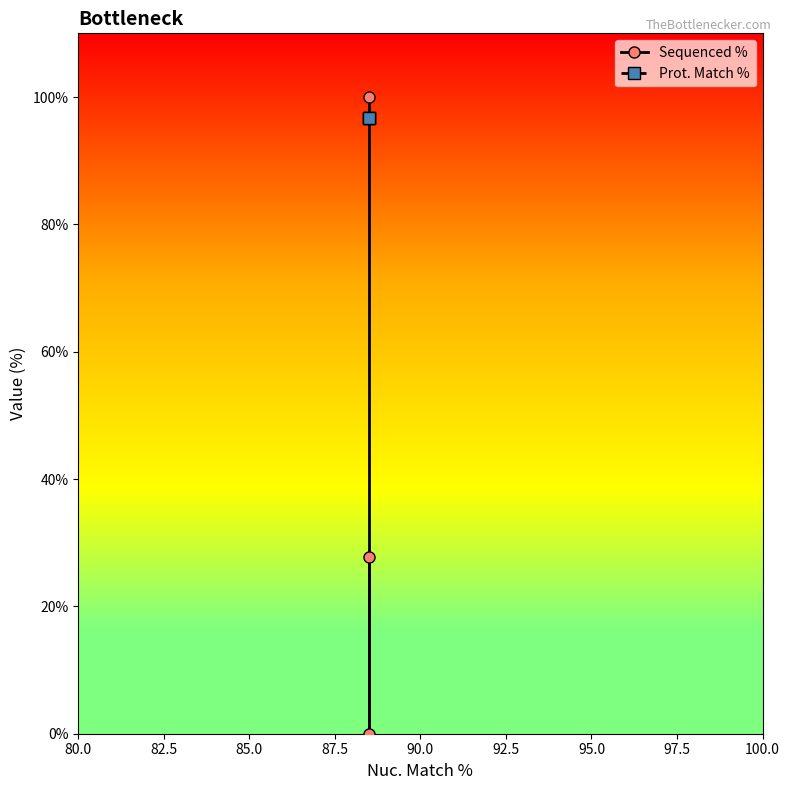

Which series has the largest range (max minus min)?

Sequenced %